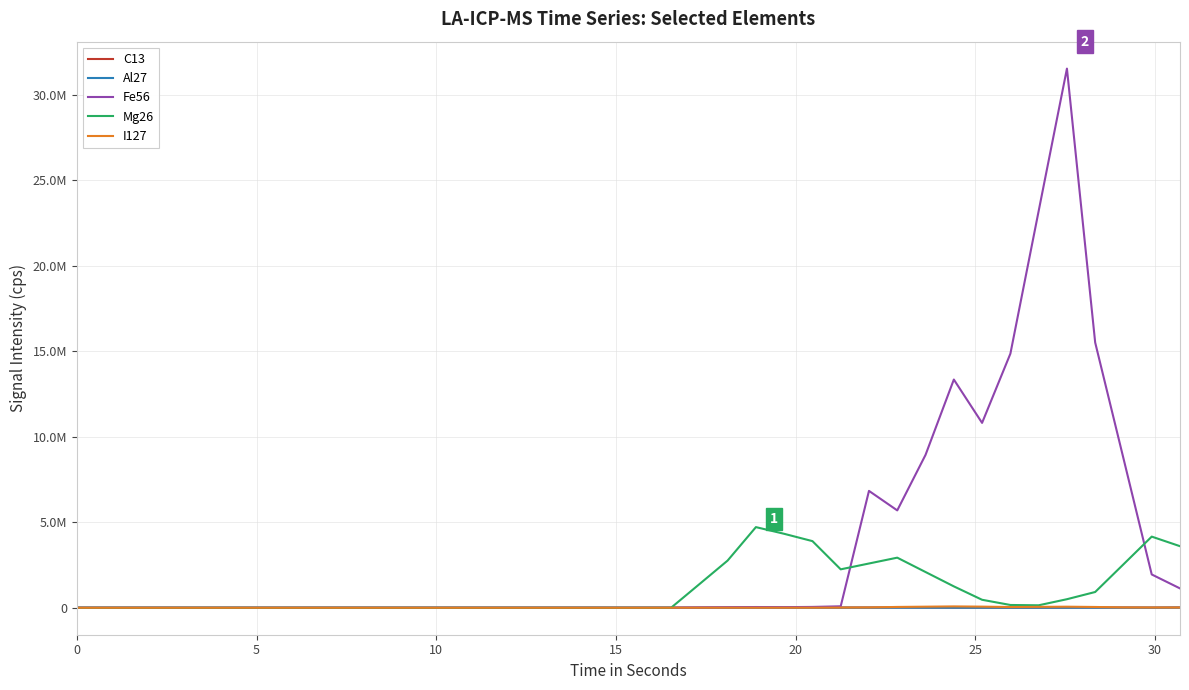

What are all the series names shown in the legend?

C13, Al27, Fe56, Mg26, I127